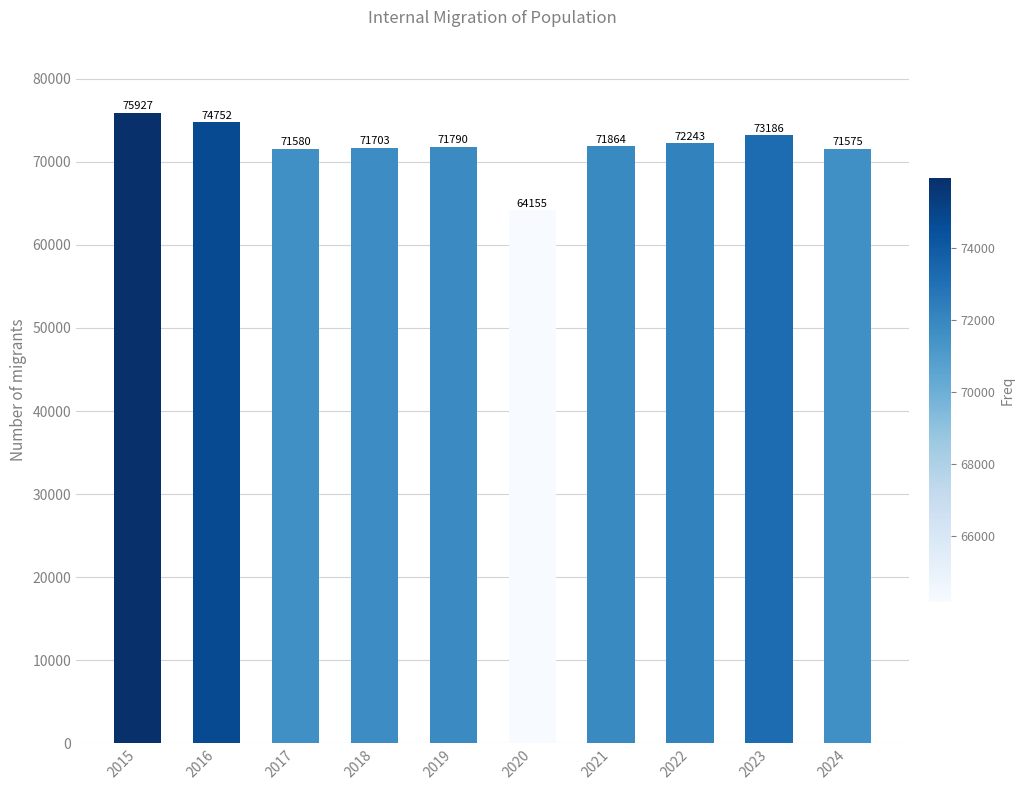

Rank the categories by value from highest to lowest.

2015, 2016, 2023, 2022, 2021, 2019, 2018, 2017, 2024, 2020